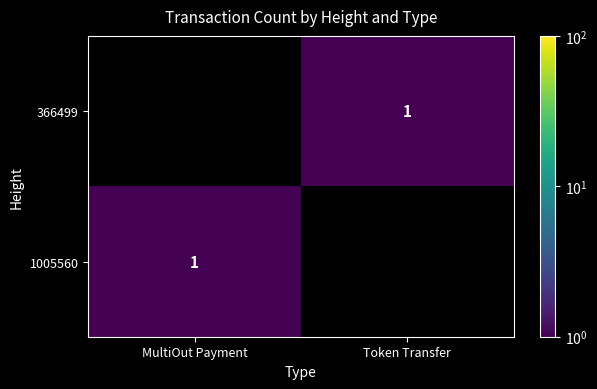

Rank the categories by 366499 value from lowest to highest.

MultiOut Payment, Token Transfer